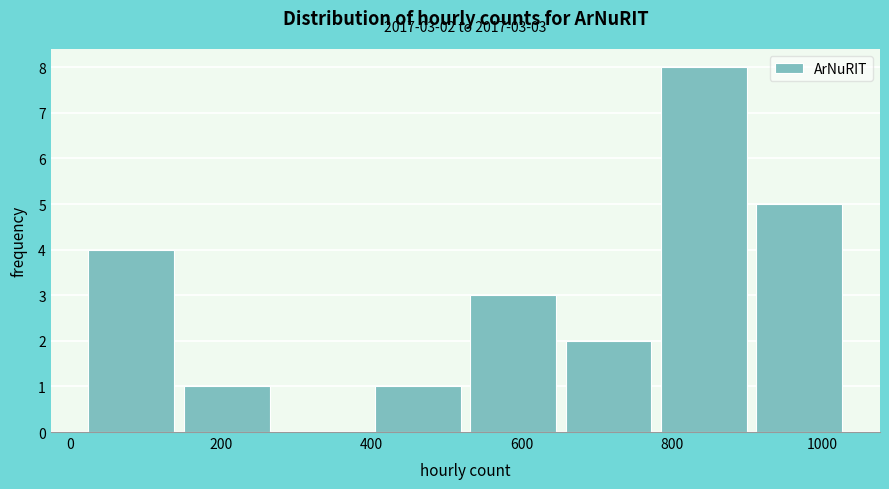

Over which range of the x-axis is the bar tallest?

780 to 920